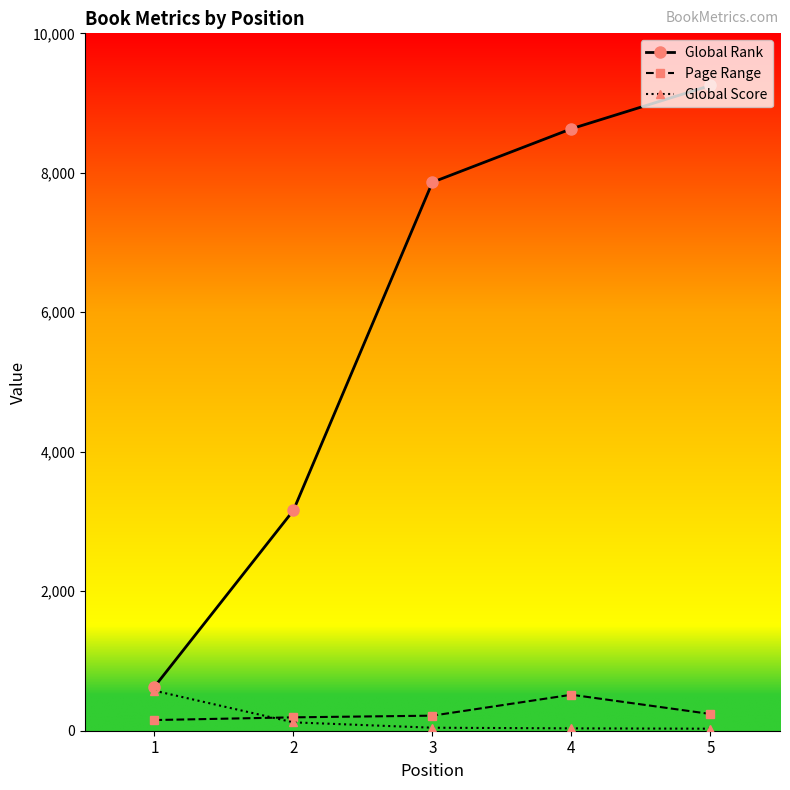

What is the value of the Global Score point at the 2nd from the left?

120